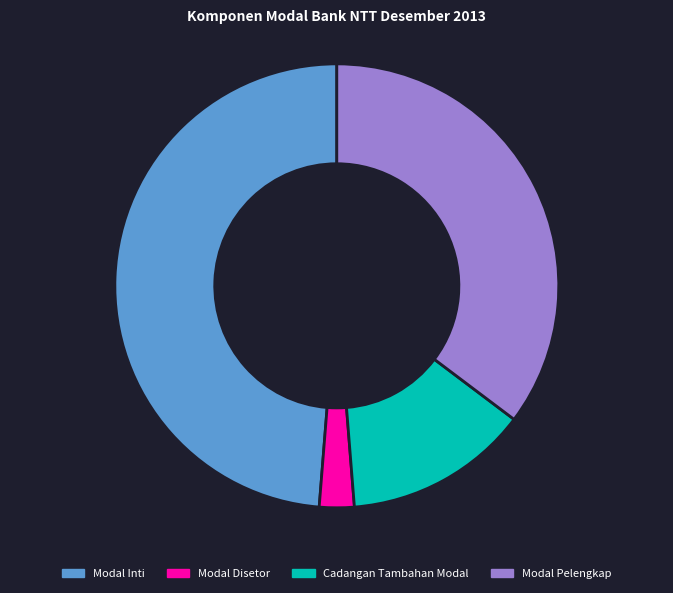

Is there any slice that represents more than half of the pie?

No